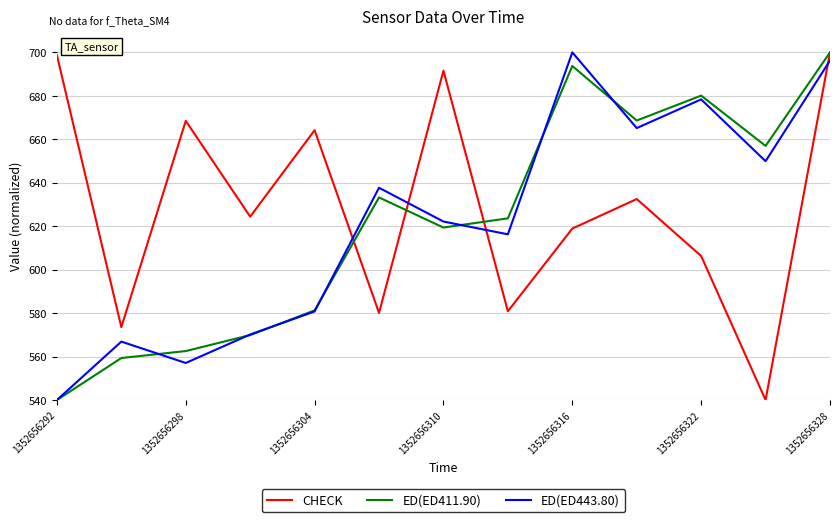

After their last crossing, which series has the higher values: ED(ED411.90) or ED(ED443.80)?

ED(ED411.90)